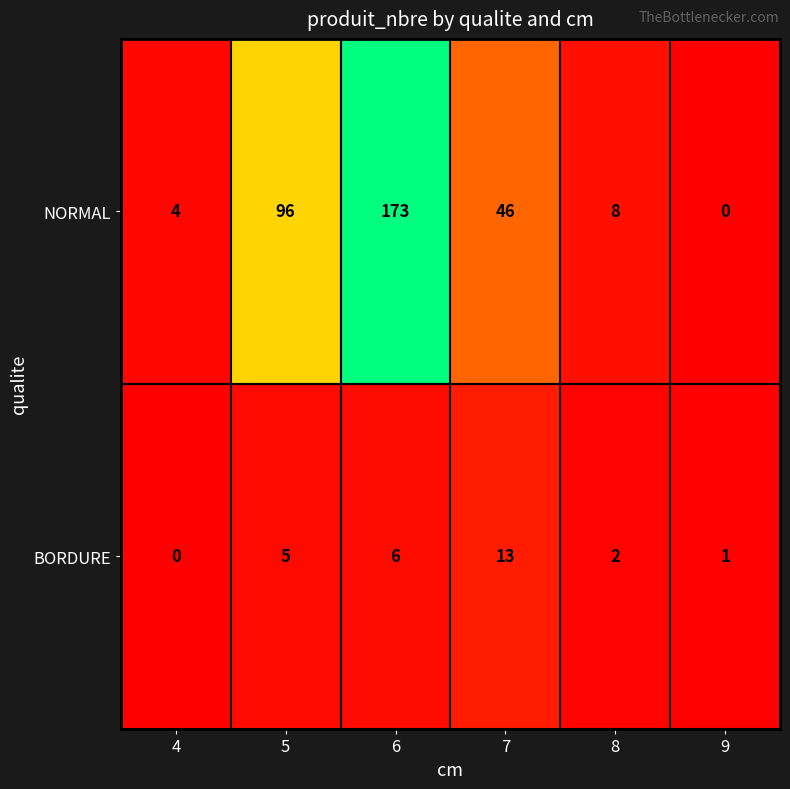

How many distinct data groups are displayed?

2